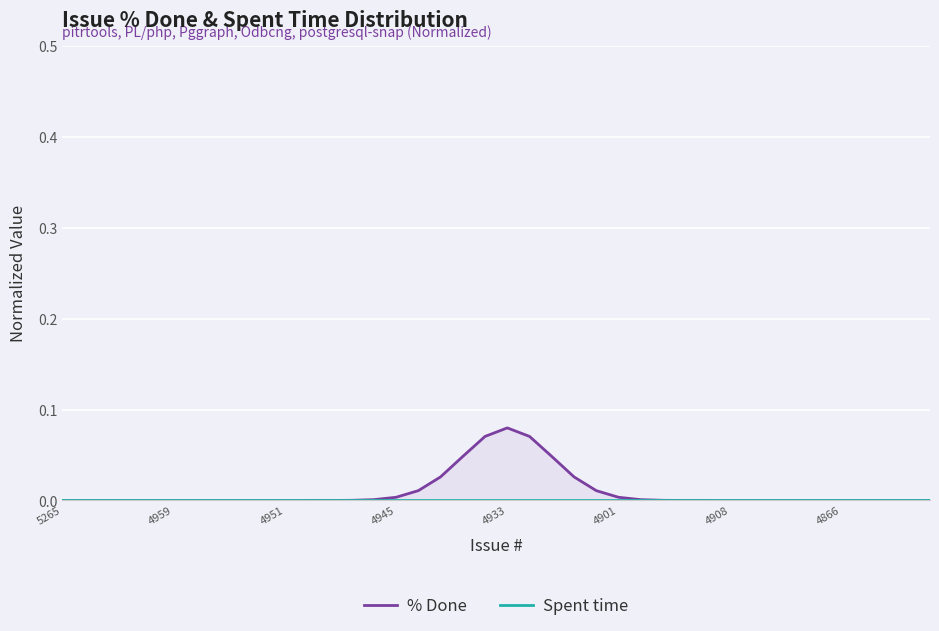

True or false: % Done and Spent time cross at least once.

False